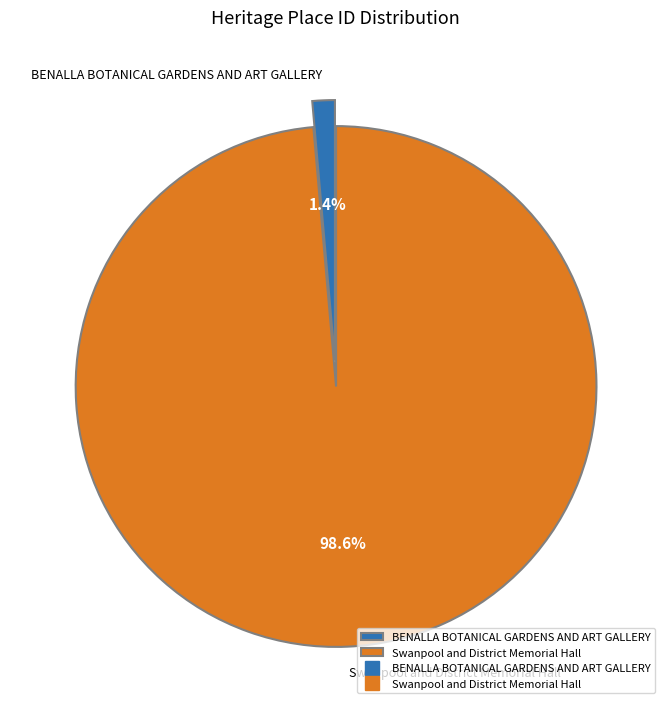

Is it true that Swanpool and District Memorial Hall is 89% of the pie?

False